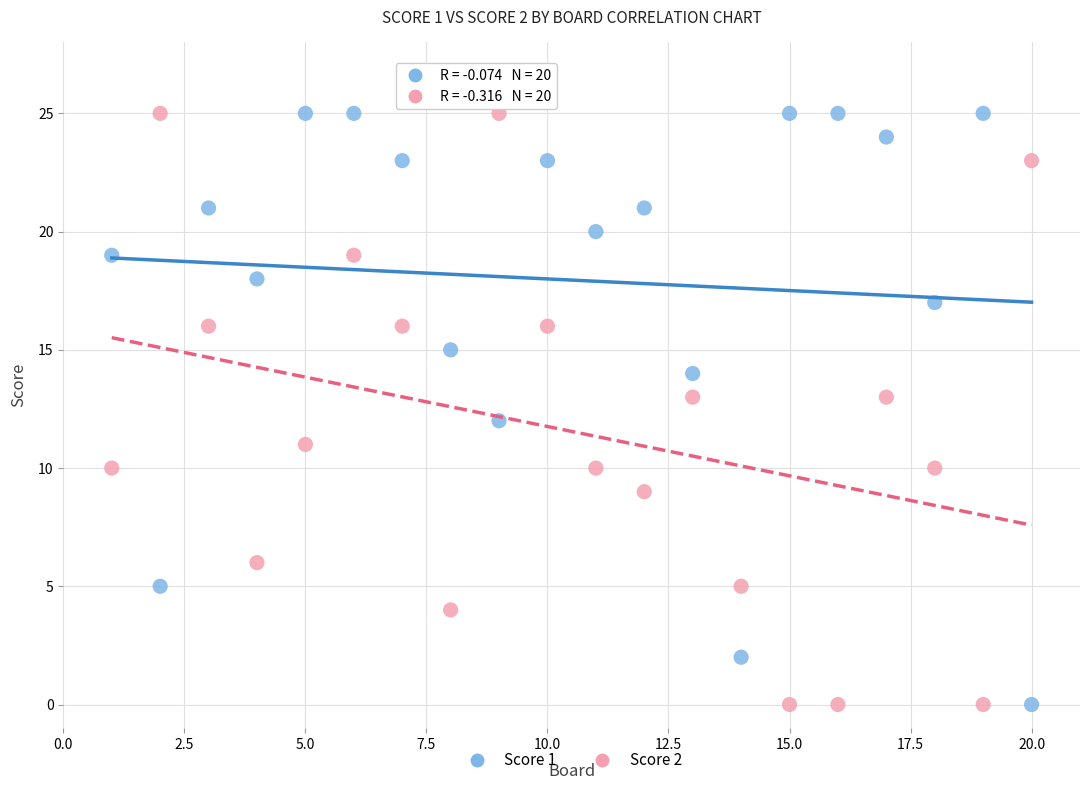

Across all data points, what is the range of Y values (max minus min)?

25